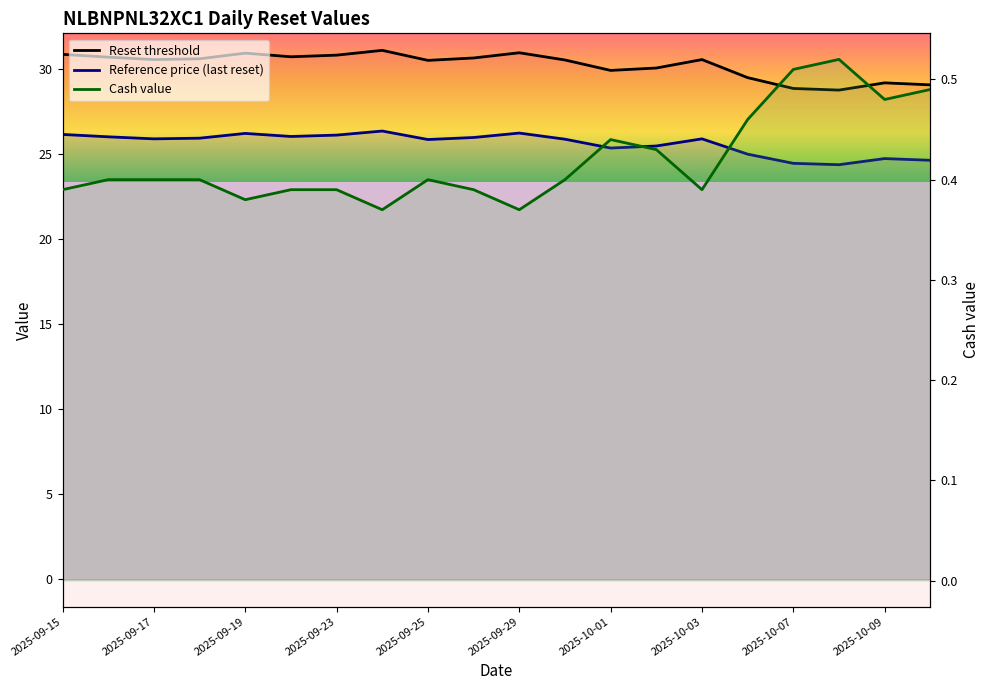

Is the value of Reset threshold at 2025-09-23 greater than the value of Cash value at 2025-10-07?

Yes